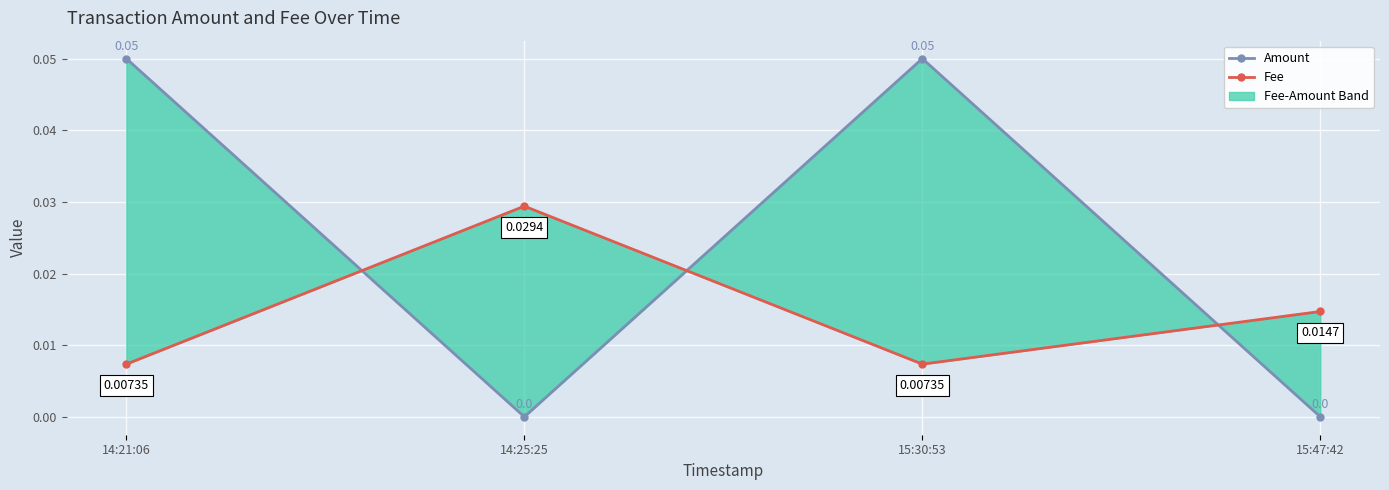

Rank the series at 15:47:42 from lowest to highest value.

Amount, Fee